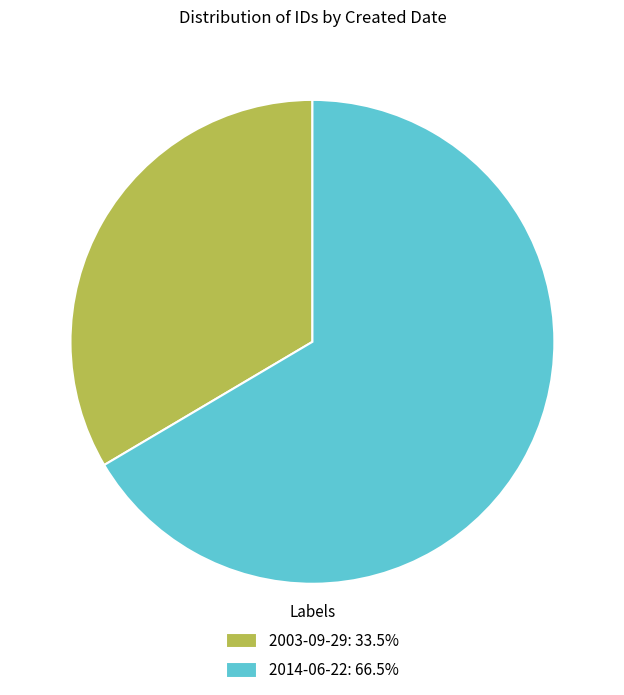

Which slice is the largest?

2014-06-22